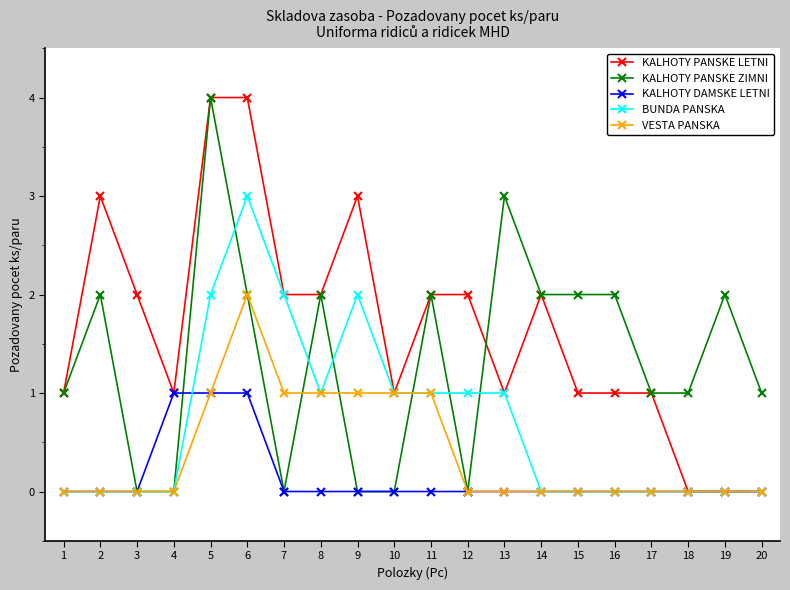

Which series has the largest total across all categories?

KALHOTY PANSKE LETNI